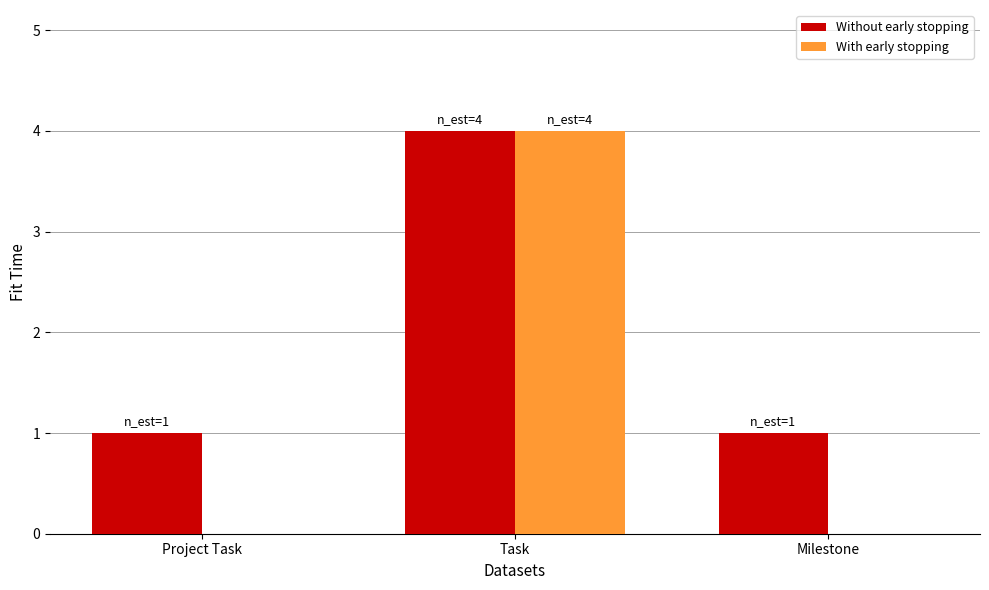

What is the total value across all series at Project Task?

1